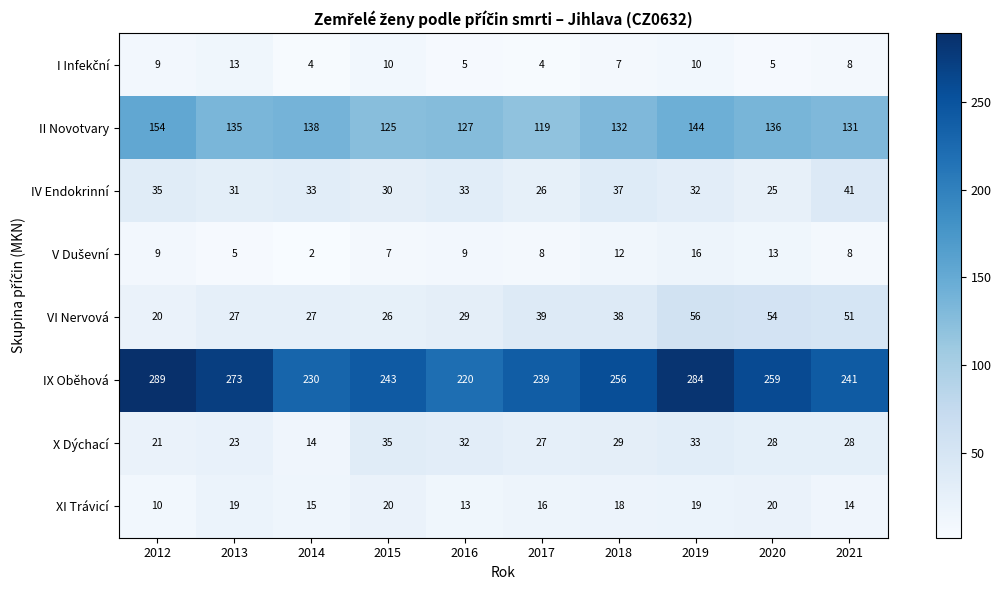

How many categories are shown in the chart?

10